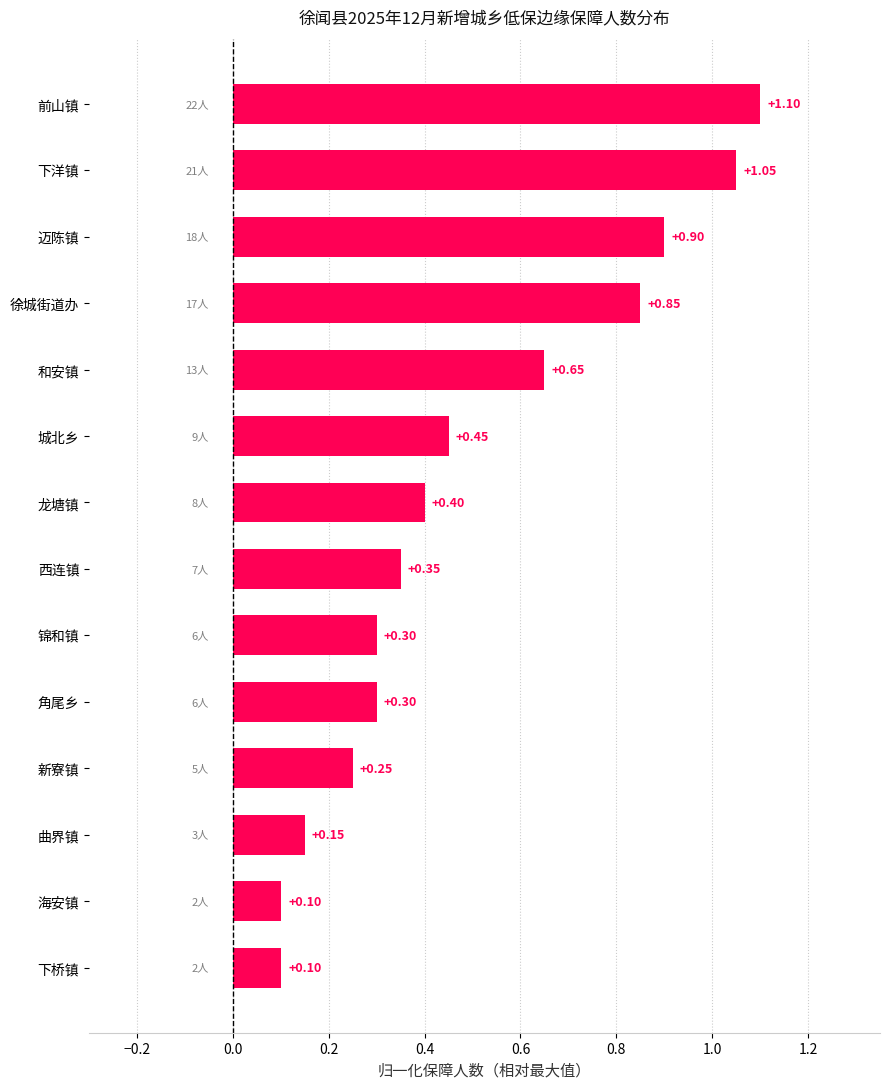

What is the label of the 3rd bar from the top?

迈陈镇